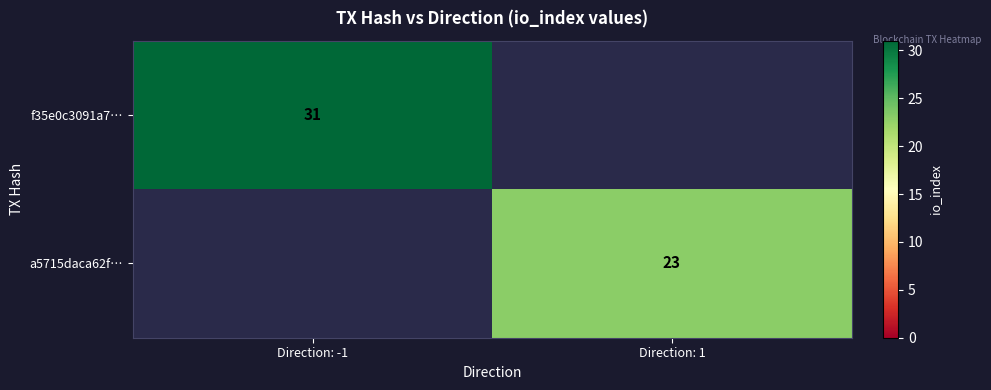

What is the smallest value displayed?

23.0